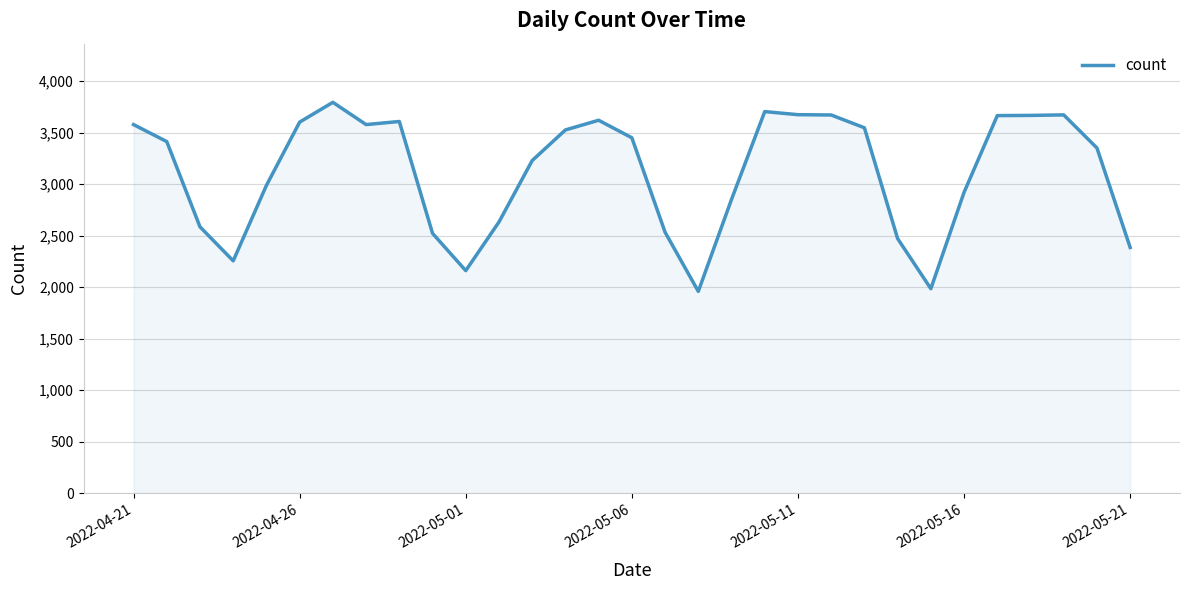

What is the difference between the maximum and minimum values?

1834